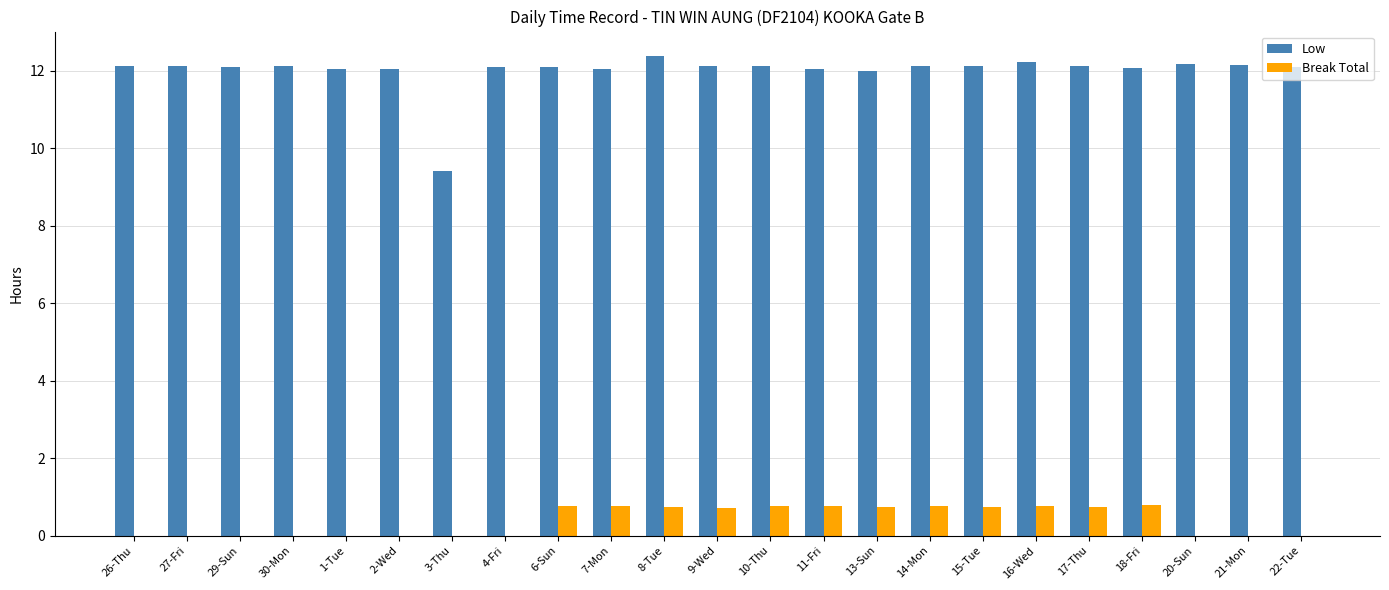

The value of Low at 20-Sun is 12.2. True or false?

True